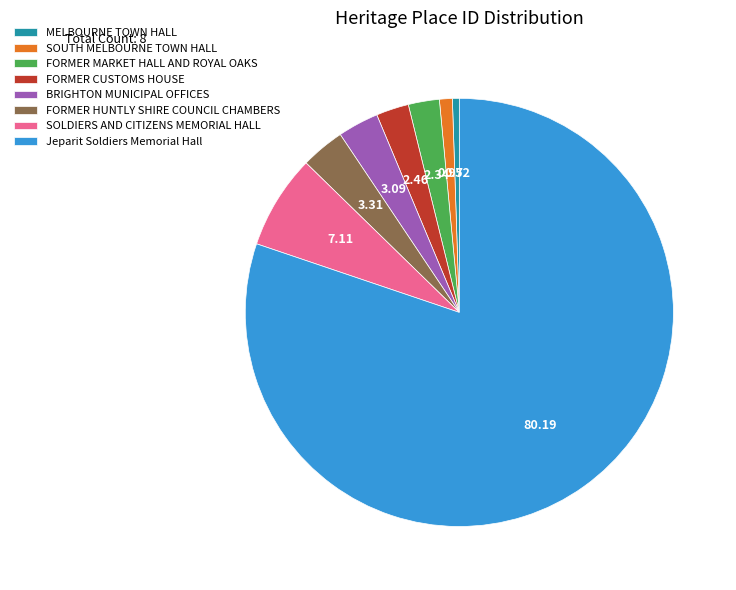

Between FORMER CUSTOMS HOUSE and BRIGHTON MUNICIPAL OFFICES, which is larger?

BRIGHTON MUNICIPAL OFFICES